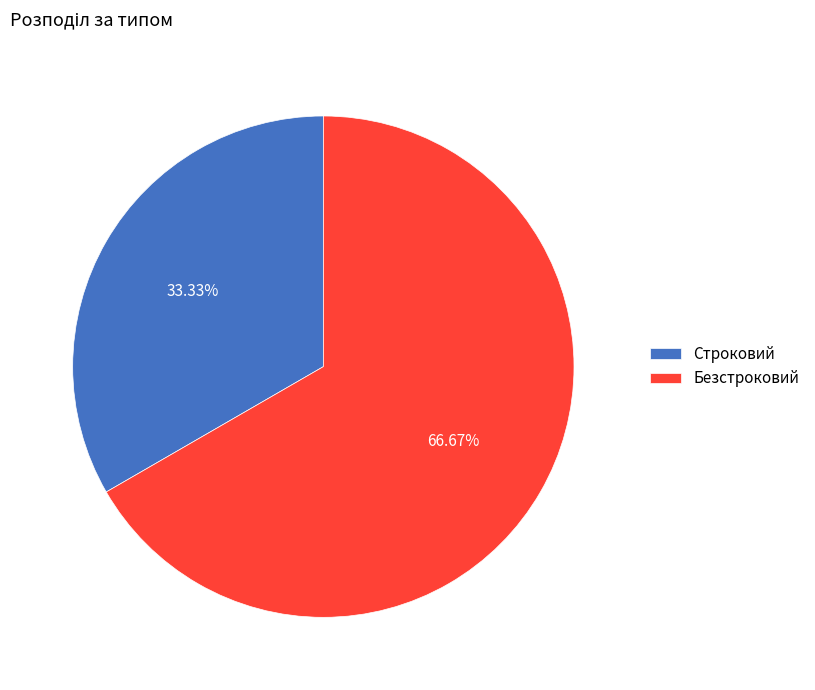

To the nearest percent, what is the combined percentage of Строковий and Безстроковий?

100%